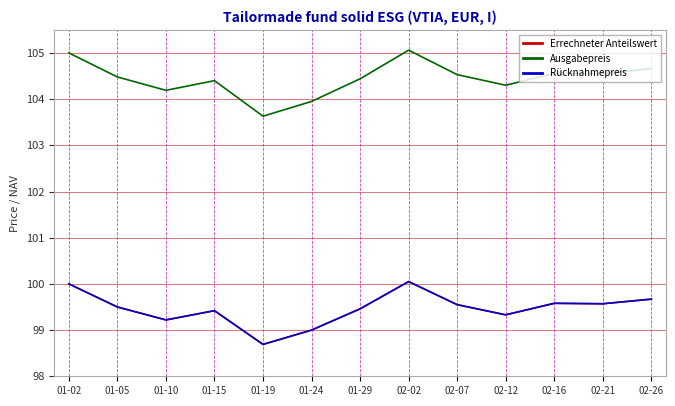

True or false: Ausgabepreis and Rücknahmepreis cross at least once.

False